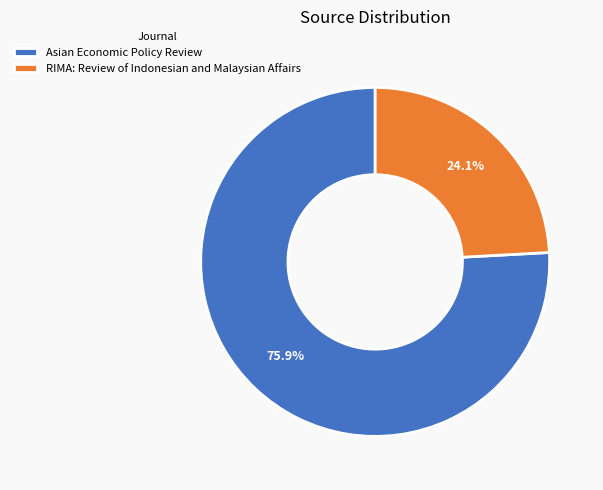

Approximately how many times larger is the value at RIMA: Review of Indonesian and Malaysian Affairs compared to Asian Economic Policy Review?

0.3